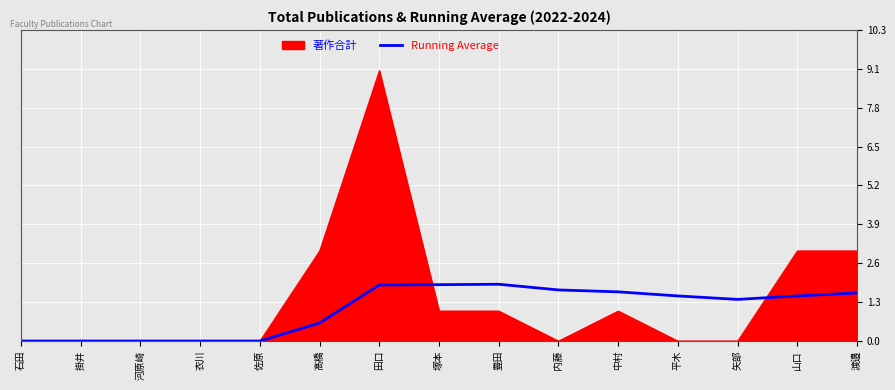

What position from the left is 佐原?

5